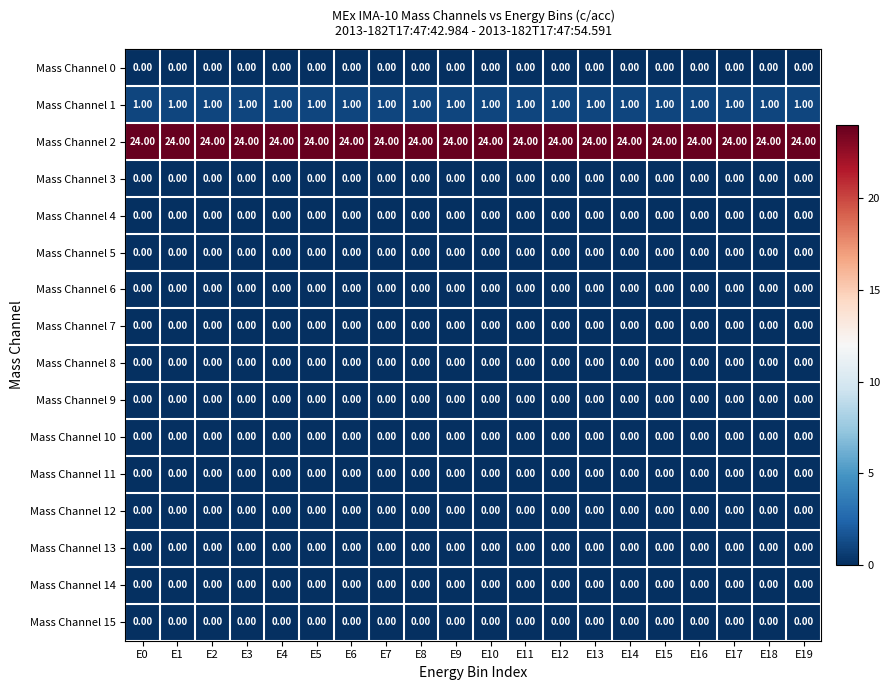

What is the difference between the highest and lowest values at E9?

24